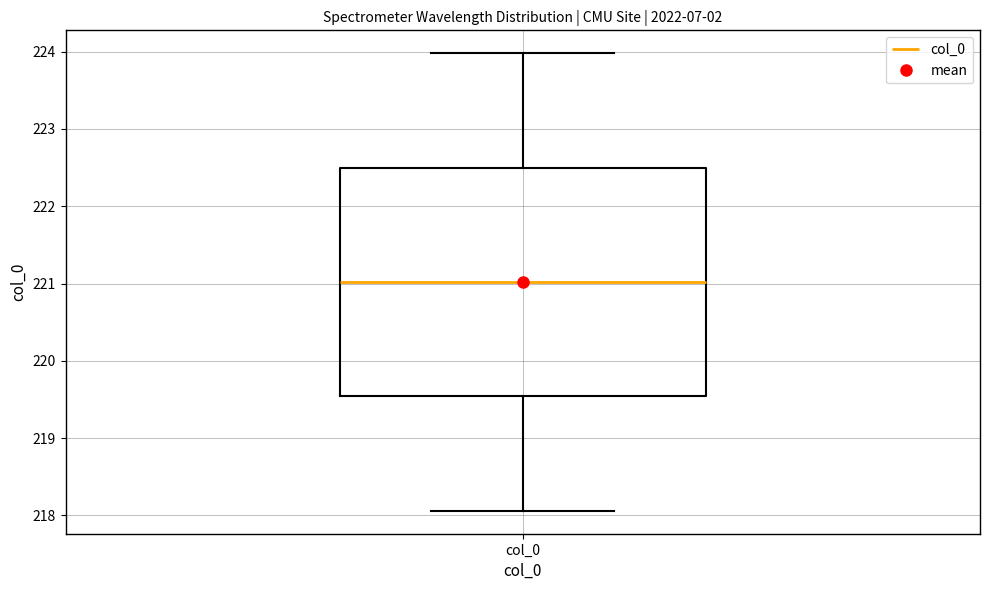

Read this box plot against the y-axis: the position of the median line, the range covered by the box, and the ends of both whiskers. The values are not printed on the chart, so give them approximately, as read against the axis.

median 221.0, box 219.5 to 222.5, whiskers 218.1 to 224.0